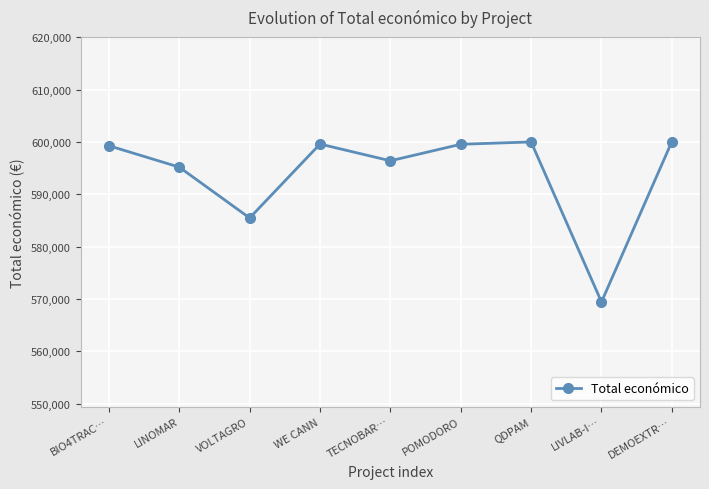

How many lines are shown in the chart?

1